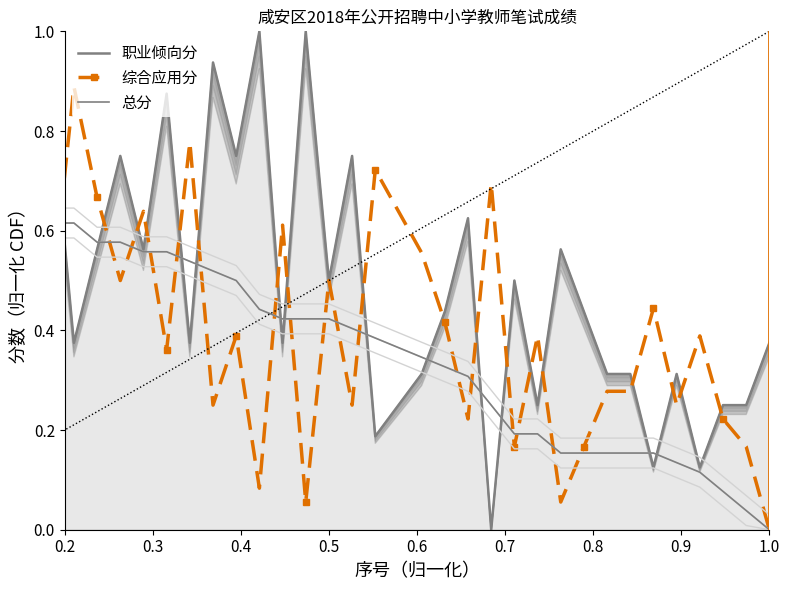

What is the value of the 综合应用分 point at the 12th from the left?

0.6